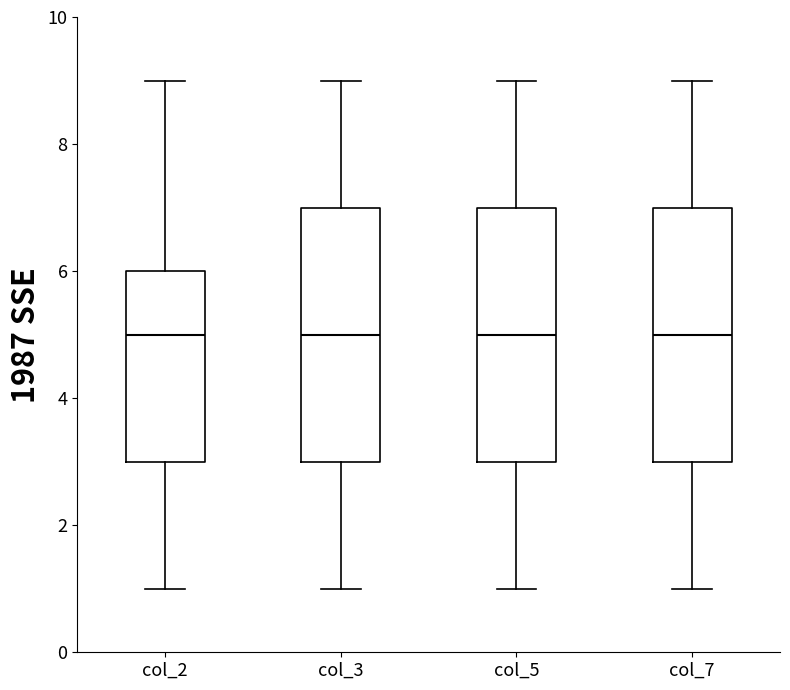

Where does the lower whisker of the box for col_7 end on the y-axis? The values are not printed on the chart, so give them approximately, as read against the axis.

1